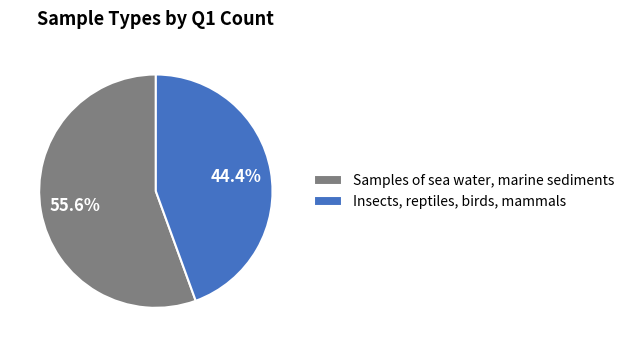

Rank the categories by value from lowest to highest.

Insects, reptiles, birds, mammals, Samples of sea water, marine sediments